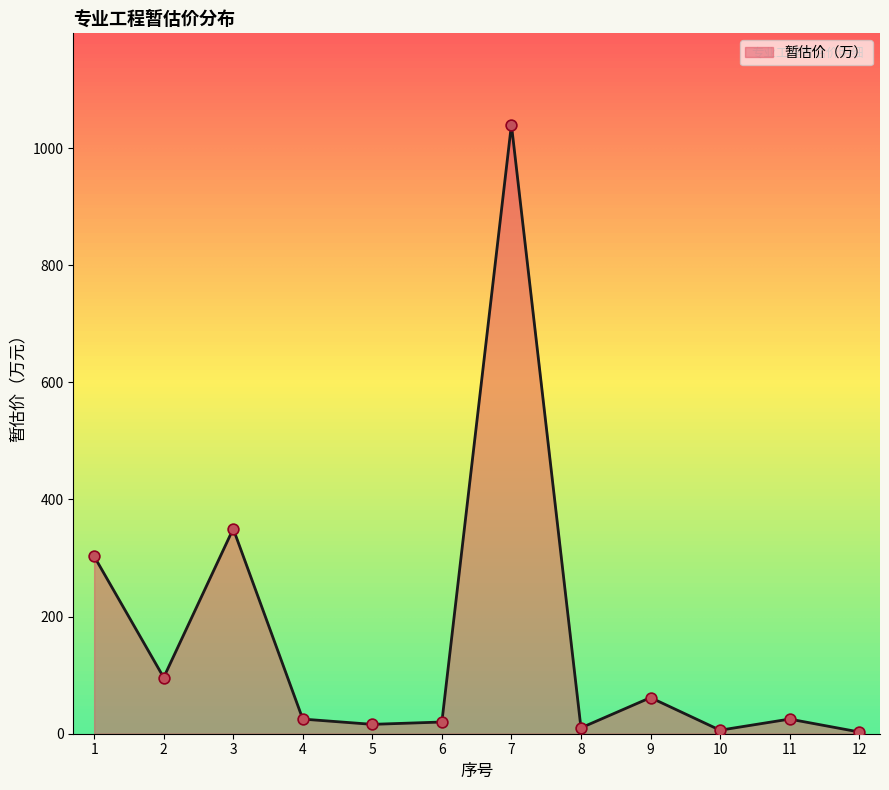

What is the difference between the maximum and minimum values?

1037.0